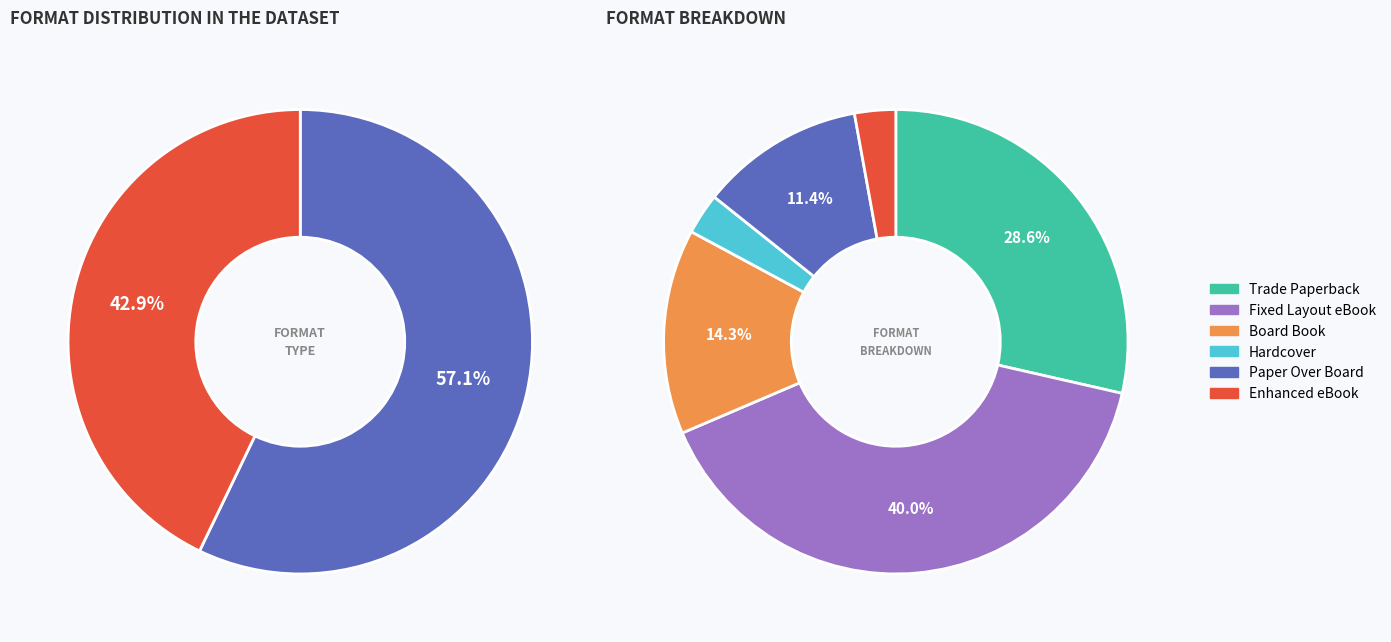

Does any single category account for the majority?

No